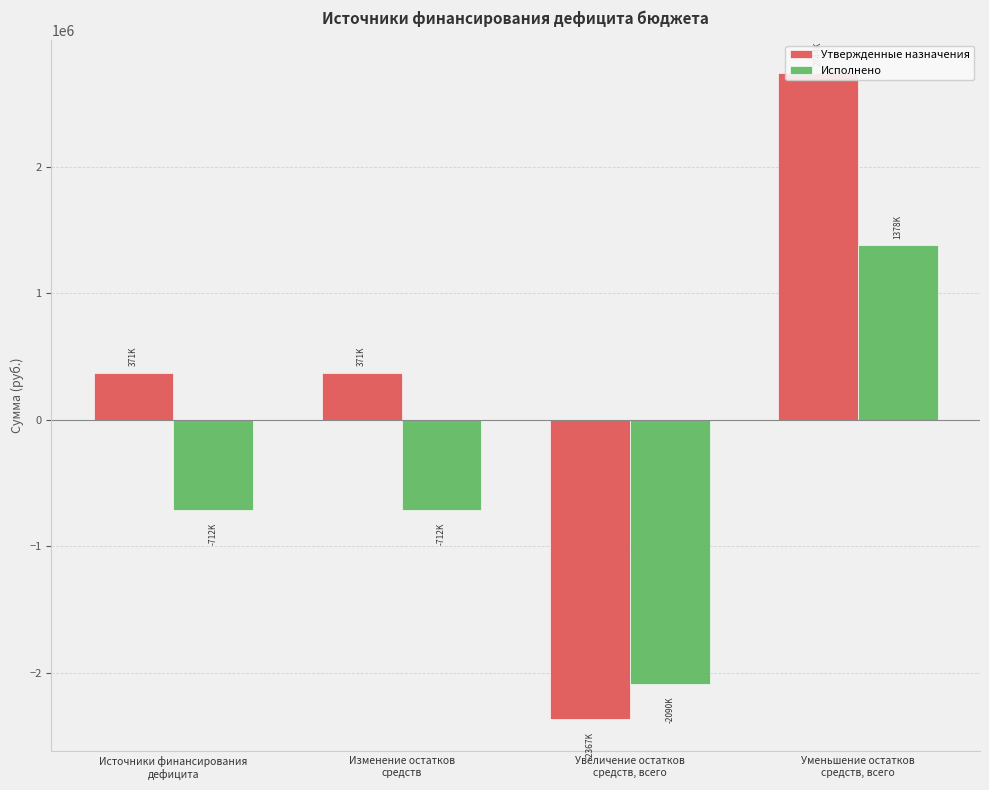

Is it true that Утвержденные назначения equals 371399.0 at Изменение остатков
средств?

True